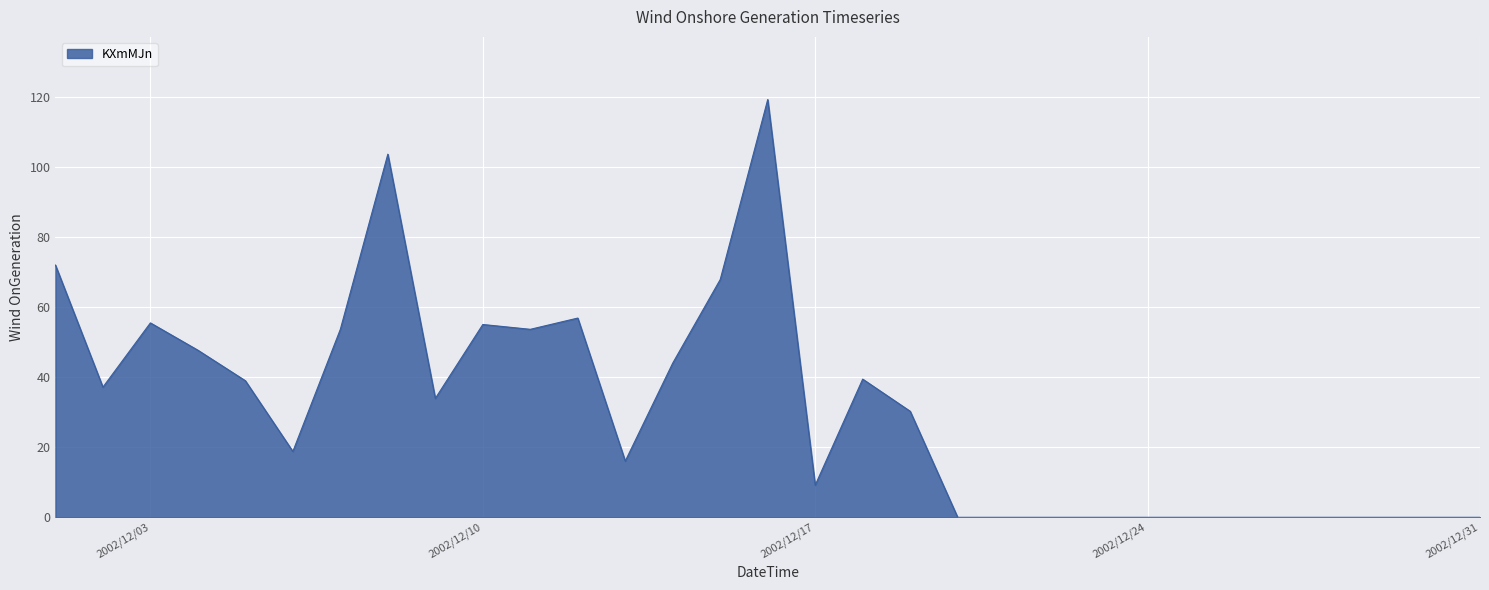

Does the chart display data point markers on the line(s)?

No